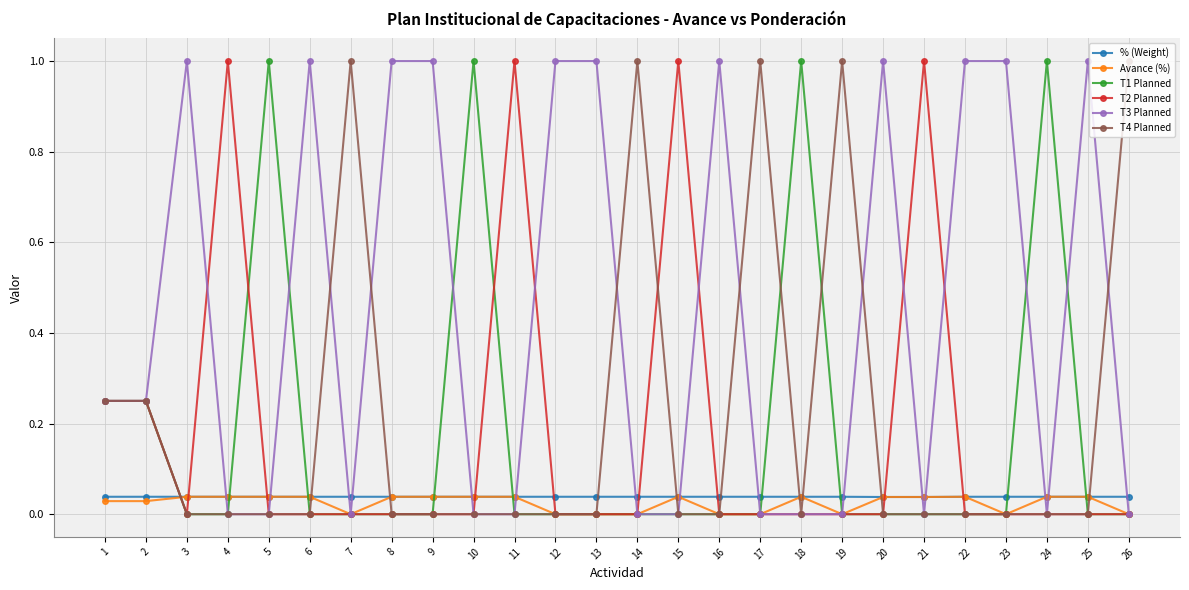

What is the maximum value shown in the chart?

1.0